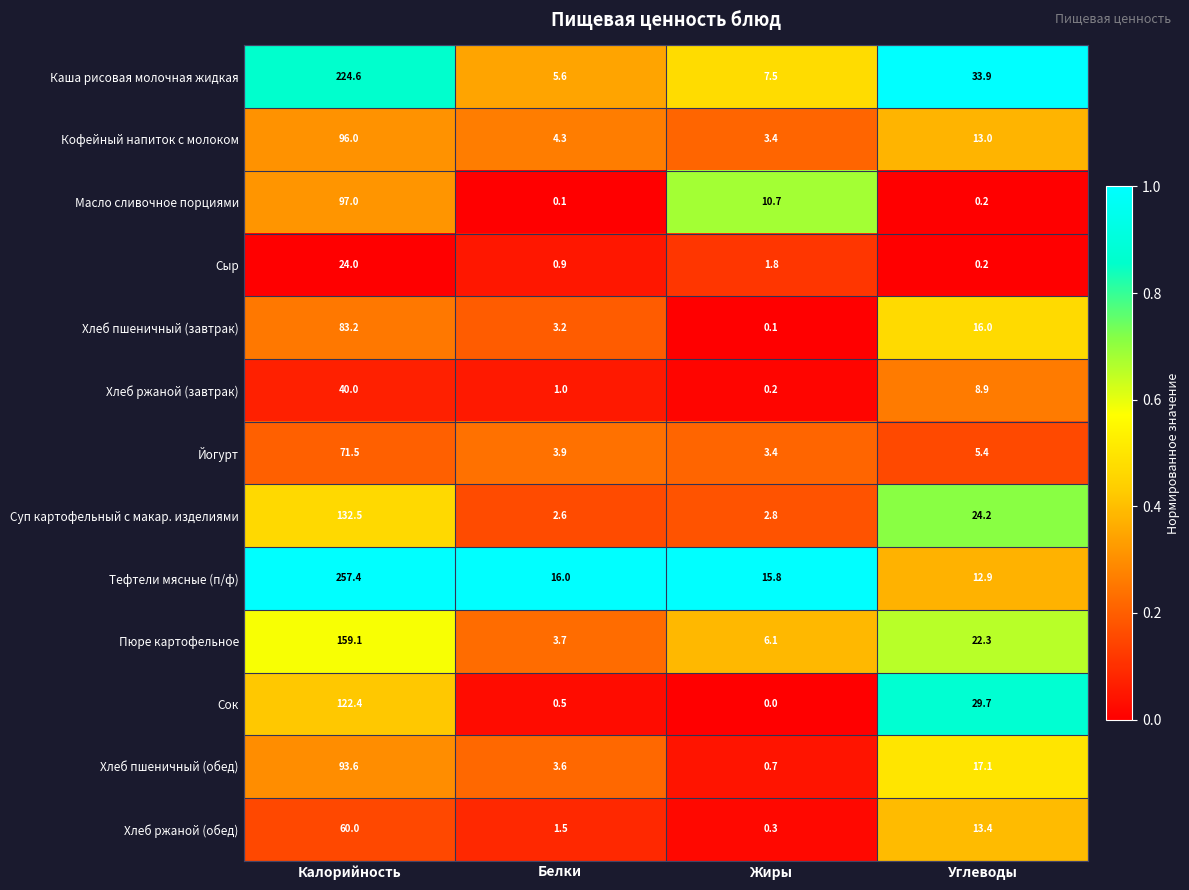

What is the difference between the Тефтели мясные (п/ф) values at Белки and Углеводы?

3.1